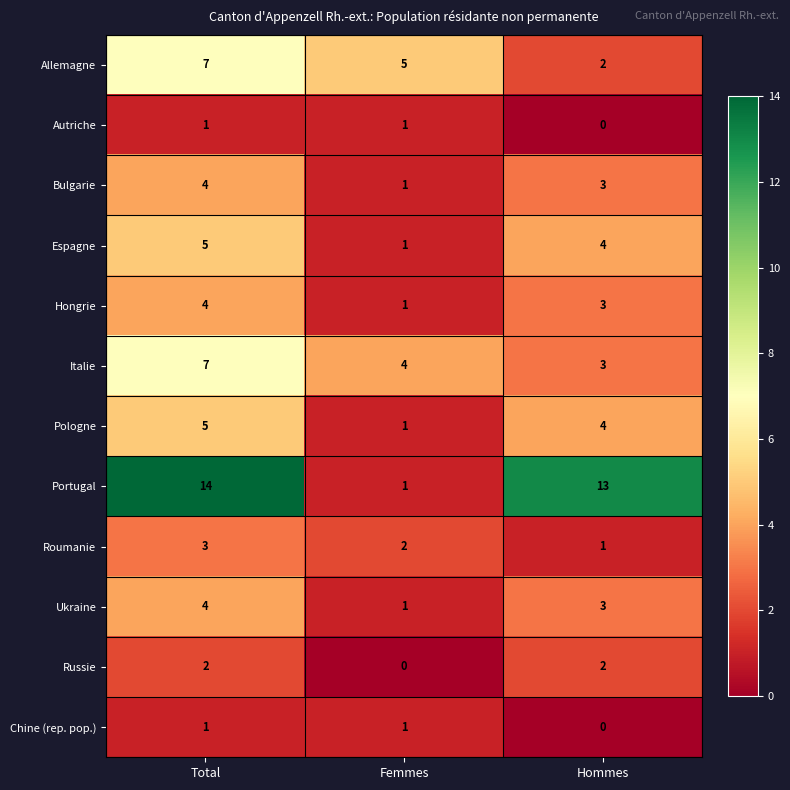

At which label does Allemagne first exceed 5?

Total